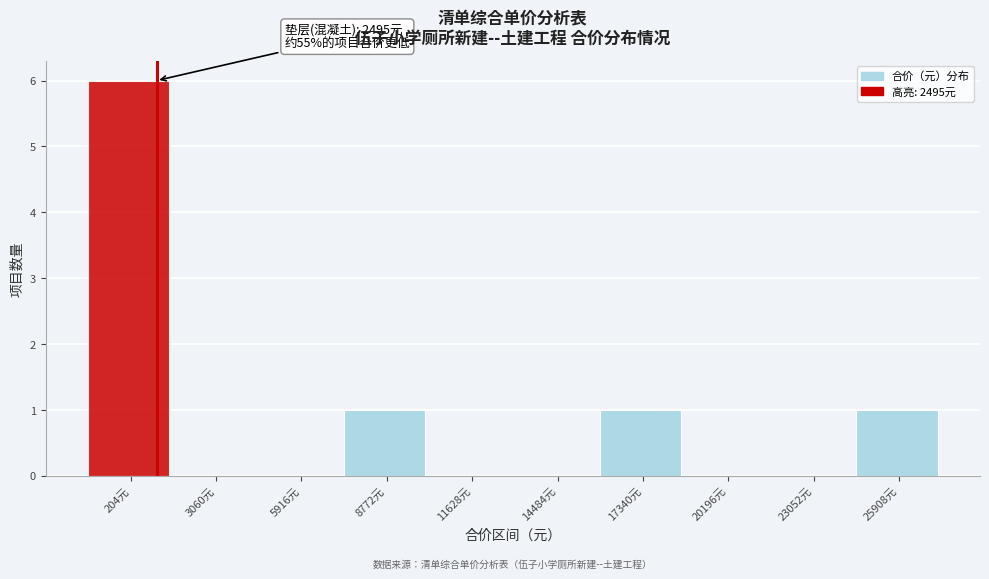

Reading left to right, list all the values displayed in this chart.

204元=6	3060元=0	5916元=0	8772元=1	11628元=0	14484元=0	17340元=1	20196元=0	23052元=0	25908元=1